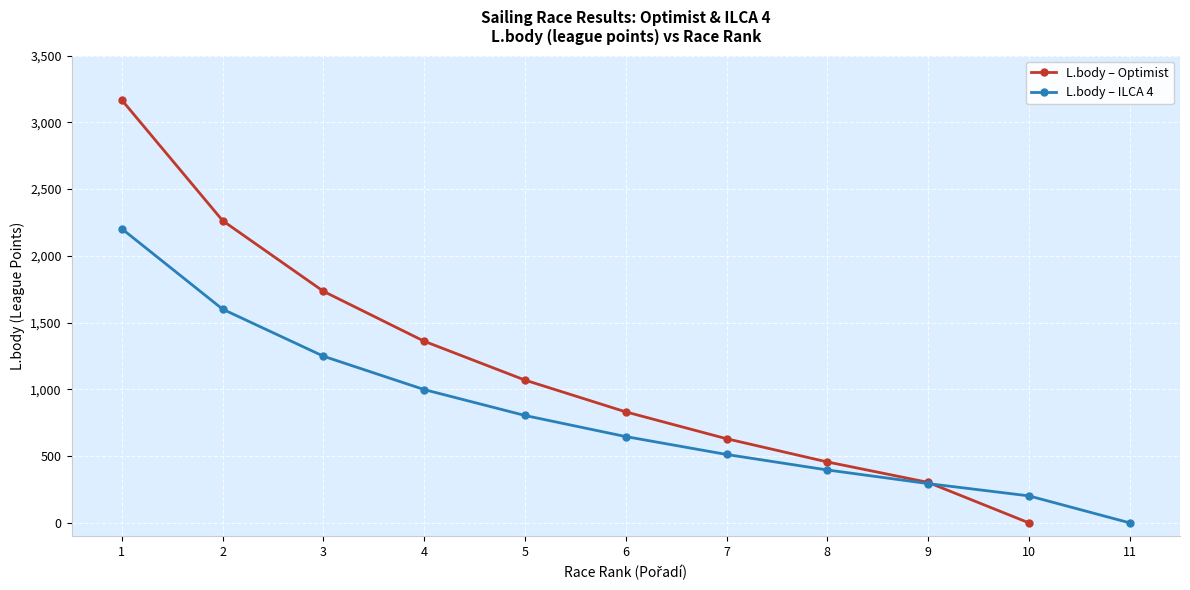

List the labels in order of value, largest first.

1, 2, 3, 4, 5, 6, 7, 8, 9, 10